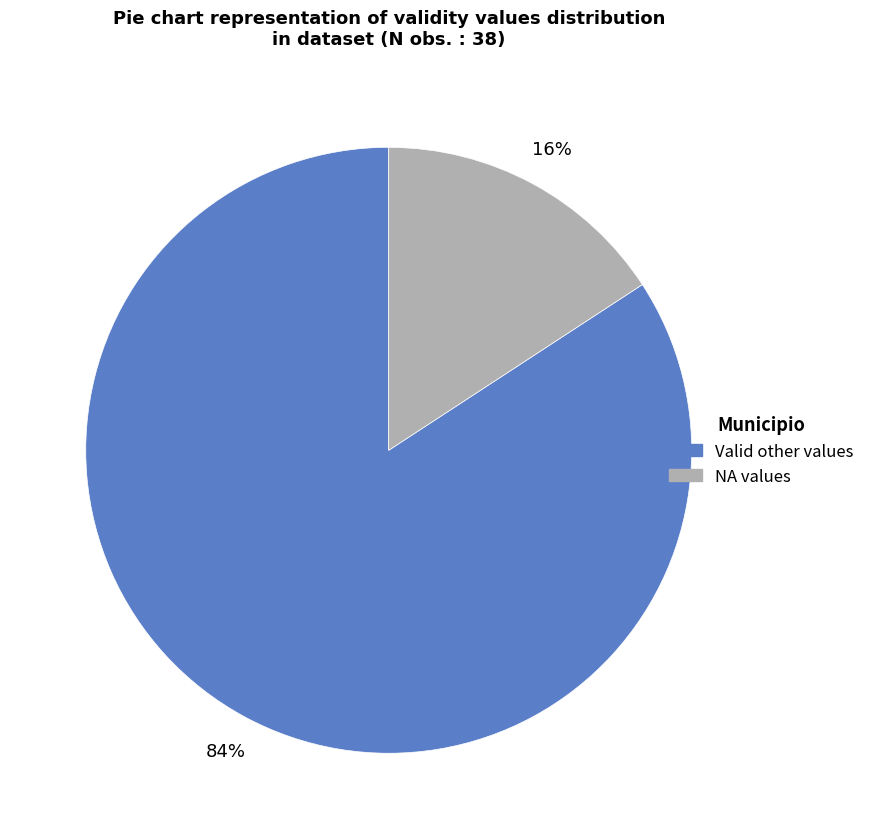

Is there a majority slice in this chart?

Yes